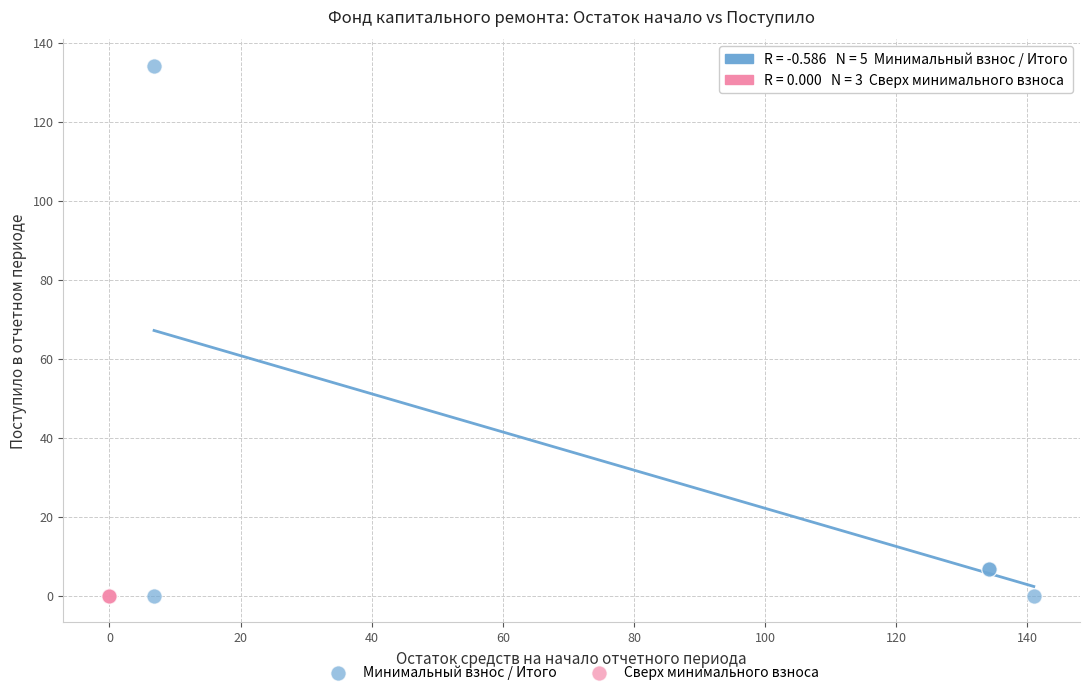

Which series reaches the maximum Y coordinate?

Минимальный взнос / Итого